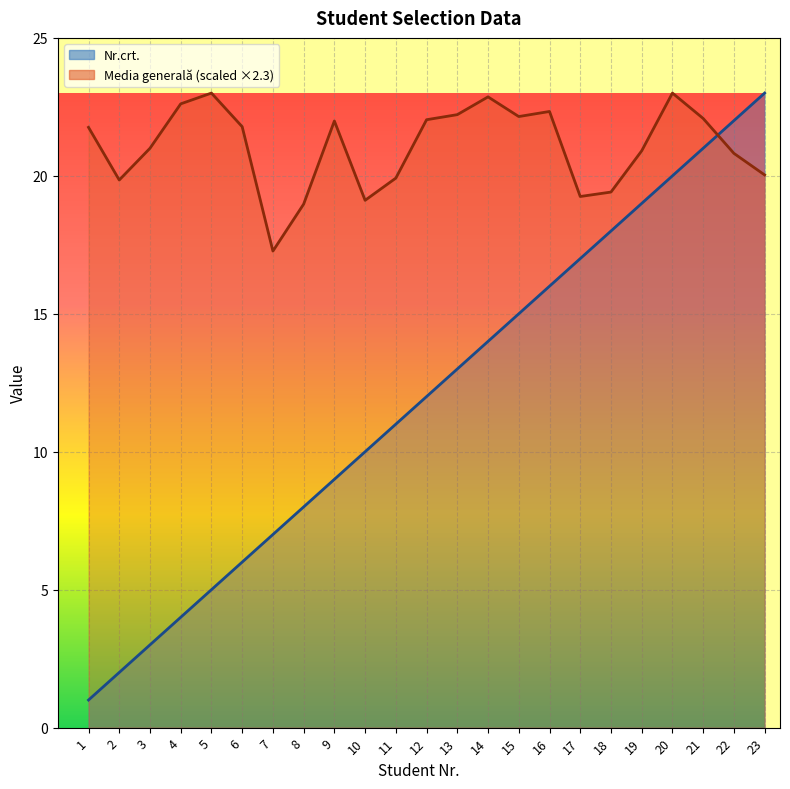

True or false: Nr.crt. and Media generală intersect in this chart.

True